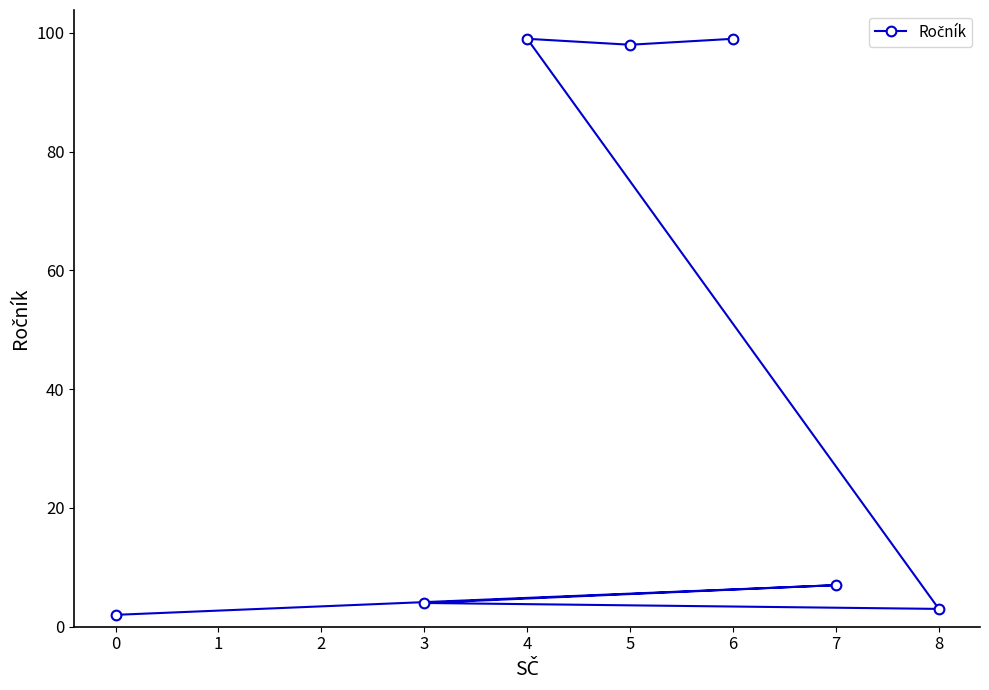

How many lines are shown in the chart?

1